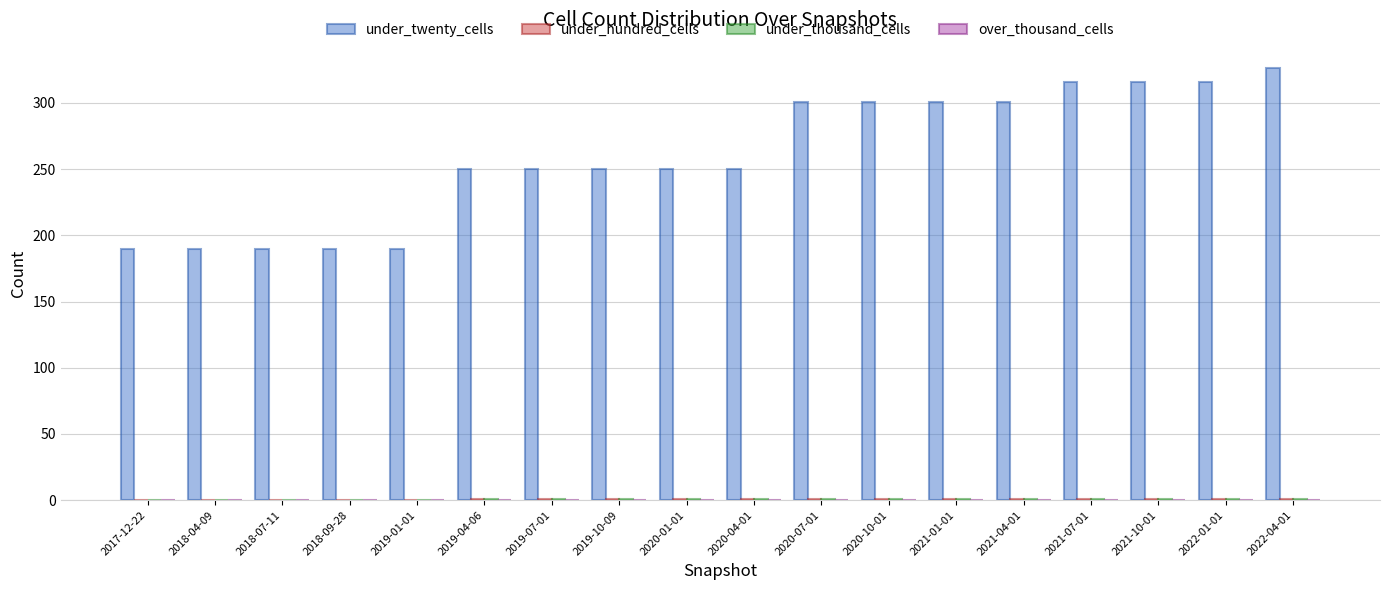

Which label corresponds to the largest value in the chart?

2022-04-01